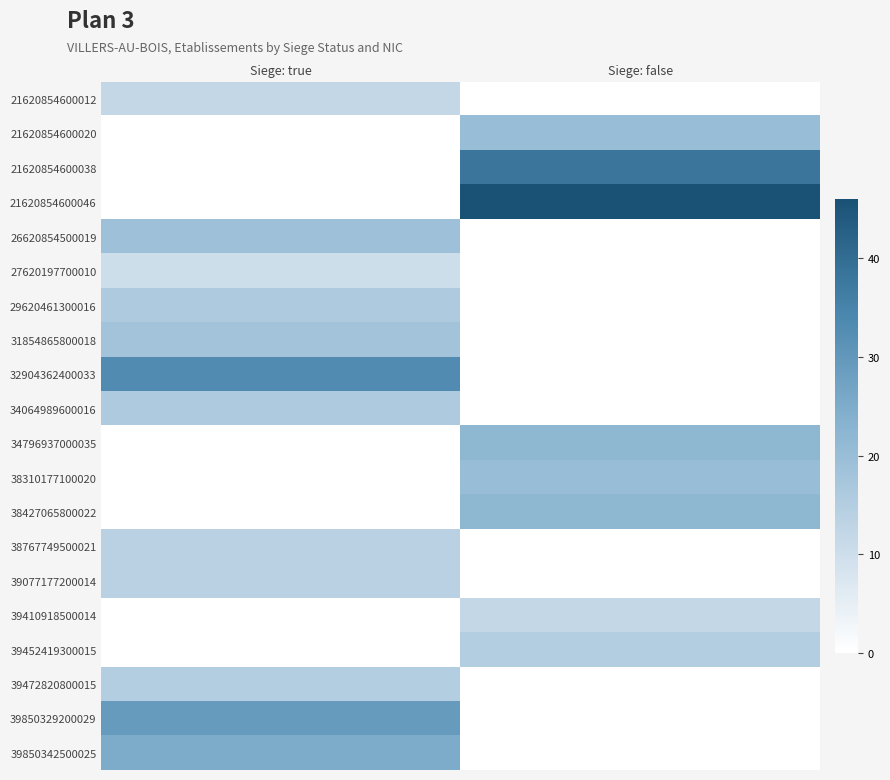

What is the total value across all series at Siege: false?

195